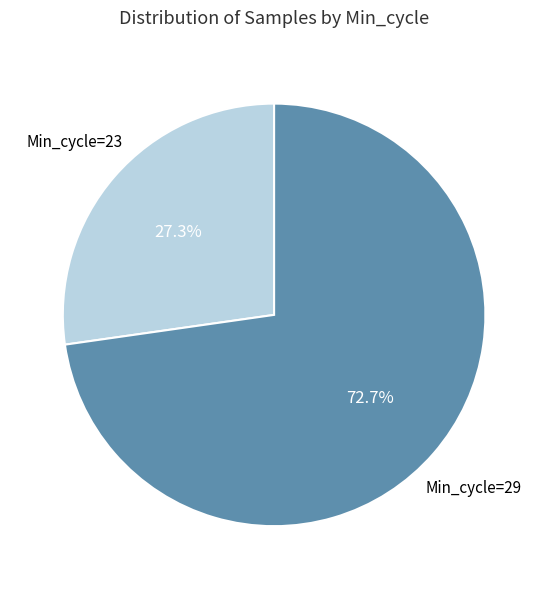

Which slice represents more than half of the pie?

Min_cycle=29